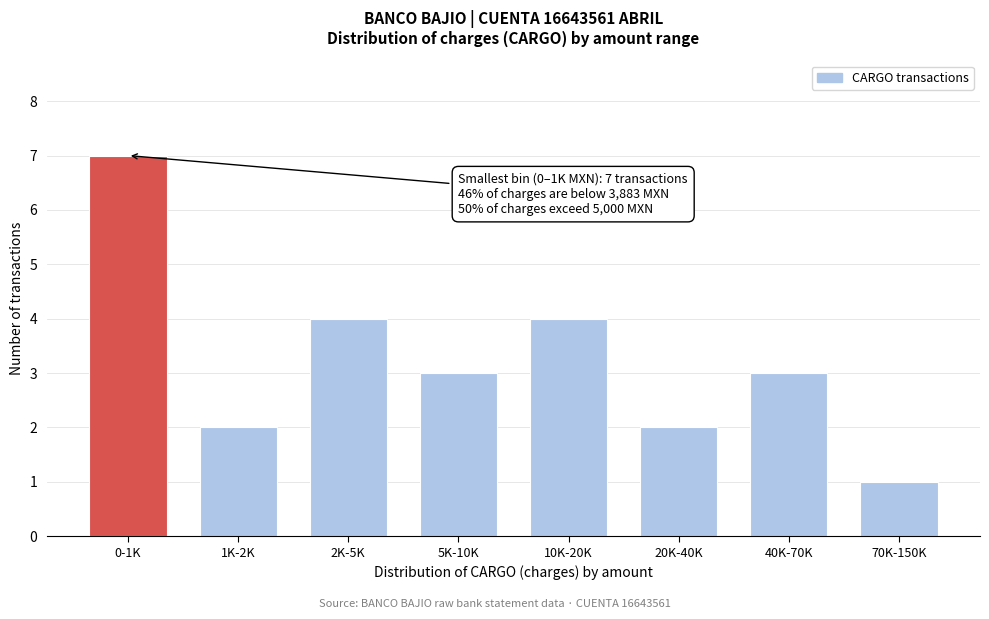

Reading left to right, what are all the values shown in this chart?

7	2	4	3	4	2	3	1